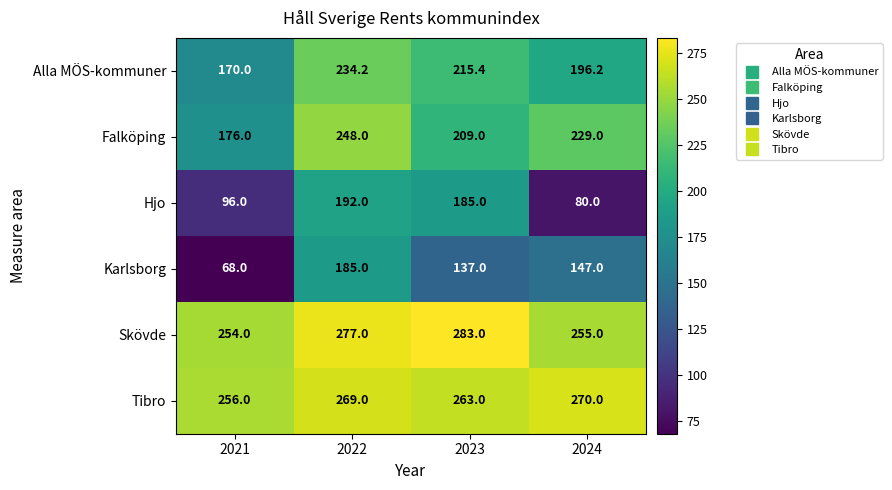

The value of Karlsborg at 2024 is 252.6. True or false?

False